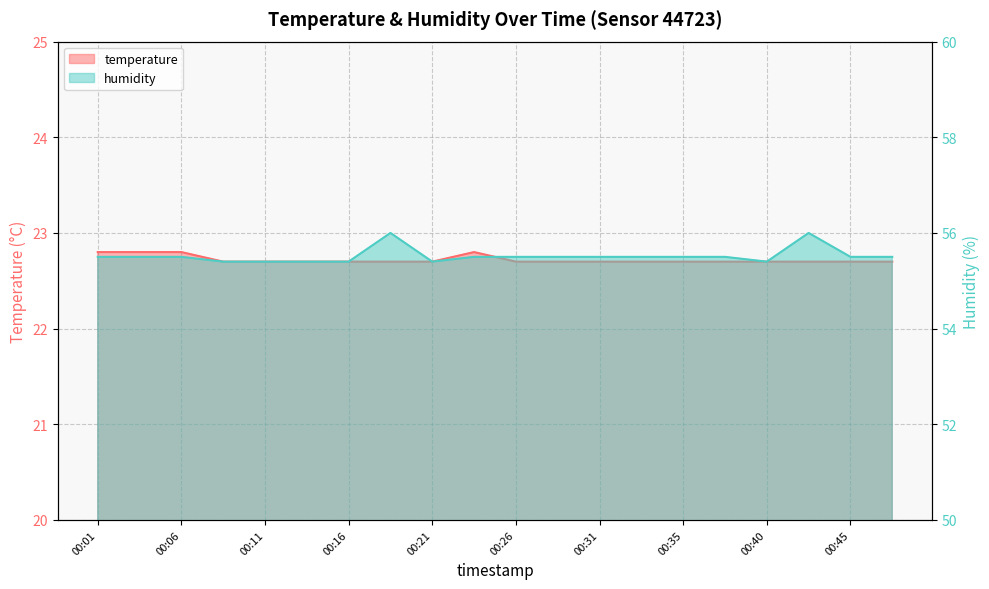

How many distinct data groups are displayed?

2